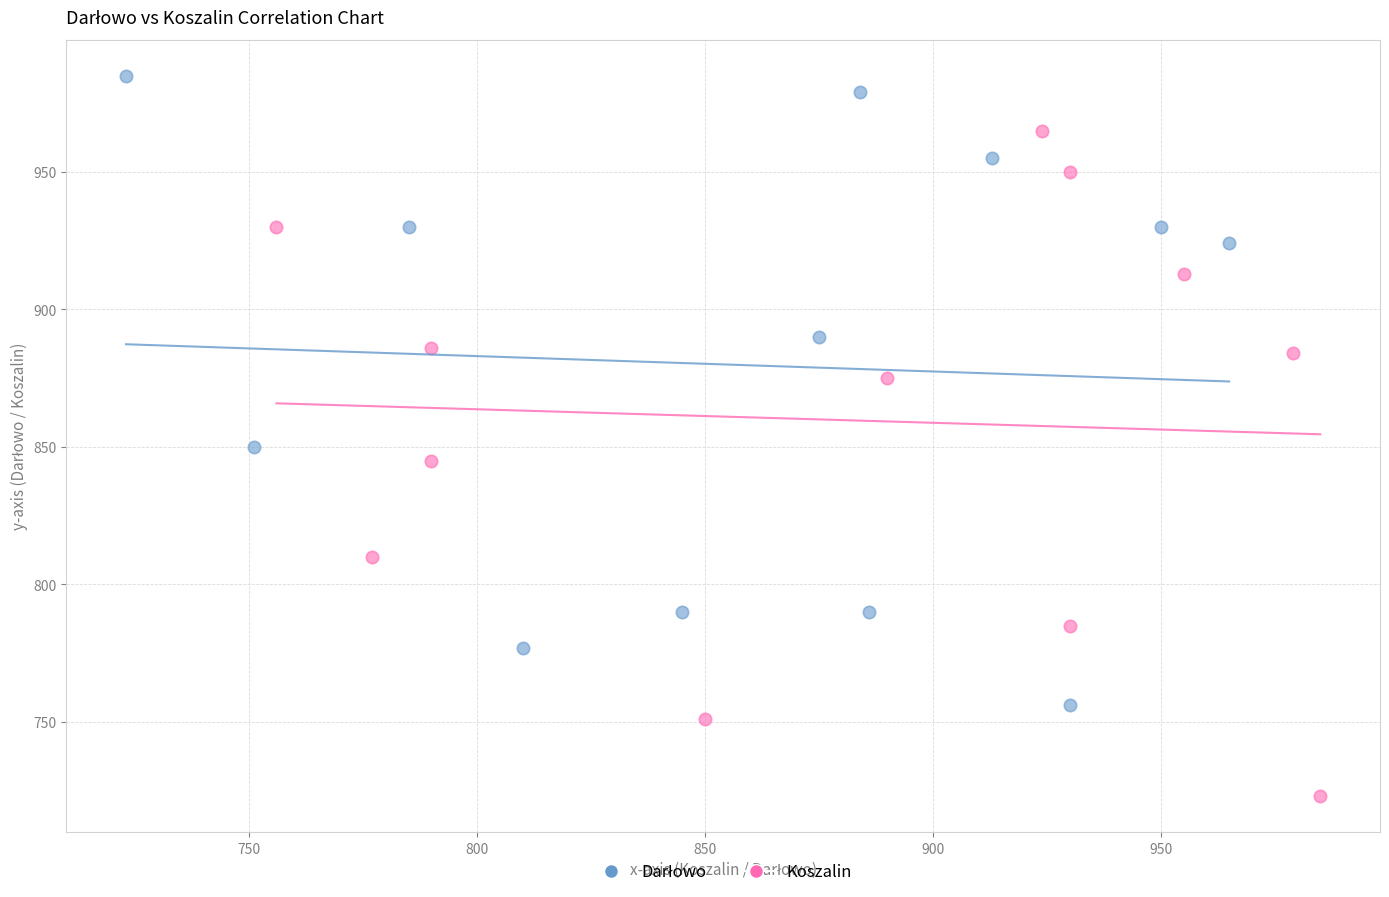

Which series reaches the minimum Y coordinate?

Koszalin